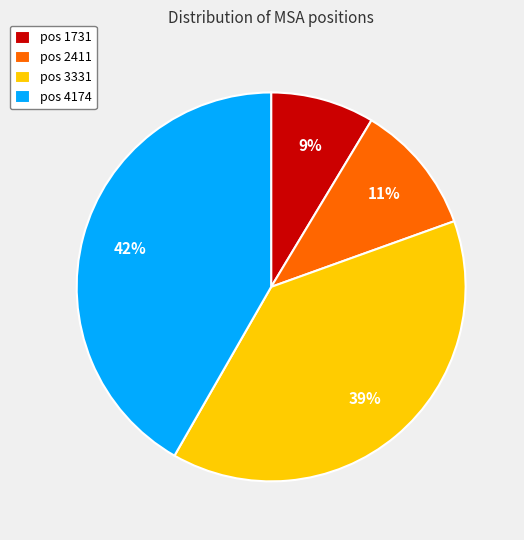

Combined, do pos 3331 and pos 2411 account for over 50%?

No